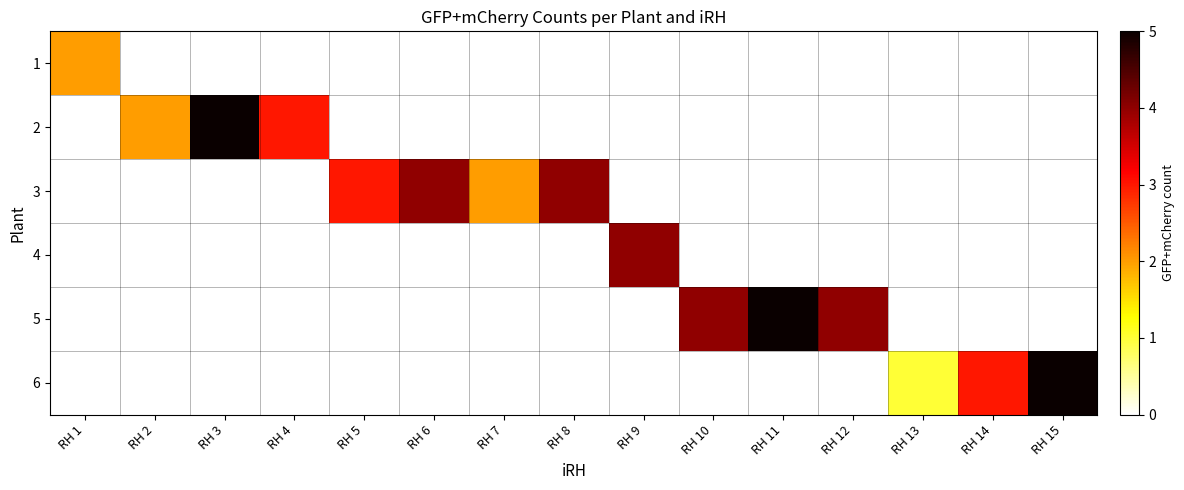

Reading left to right, transcribe all the data shown in this chart.

1: RH 1=2	RH 2=0	RH 3=0	RH 4=0	RH 5=0	RH 6=0	RH 7=0	RH 8=0	RH 9=0	RH 10=0	RH 11=0	RH 12=0	RH 13=0	RH 14=0	RH 15=0
2: RH 1=0	RH 2=2	RH 3=5	RH 4=3	RH 5=0	RH 6=0	RH 7=0	RH 8=0	RH 9=0	RH 10=0	RH 11=0	RH 12=0	RH 13=0	RH 14=0	RH 15=0
3: RH 1=0	RH 2=0	RH 3=0	RH 4=0	RH 5=3	RH 6=4	RH 7=2	RH 8=4	RH 9=0	RH 10=0	RH 11=0	RH 12=0	RH 13=0	RH 14=0	RH 15=0
4: RH 1=0	RH 2=0	RH 3=0	RH 4=0	RH 5=0	RH 6=0	RH 7=0	RH 8=0	RH 9=4	RH 10=0	RH 11=0	RH 12=0	RH 13=0	RH 14=0	RH 15=0
5: RH 1=0	RH 2=0	RH 3=0	RH 4=0	RH 5=0	RH 6=0	RH 7=0	RH 8=0	RH 9=0	RH 10=4	RH 11=5	RH 12=4	RH 13=0	RH 14=0	RH 15=0
6: RH 1=0	RH 2=0	RH 3=0	RH 4=0	RH 5=0	RH 6=0	RH 7=0	RH 8=0	RH 9=0	RH 10=0	RH 11=0	RH 12=0	RH 13=1	RH 14=3	RH 15=5